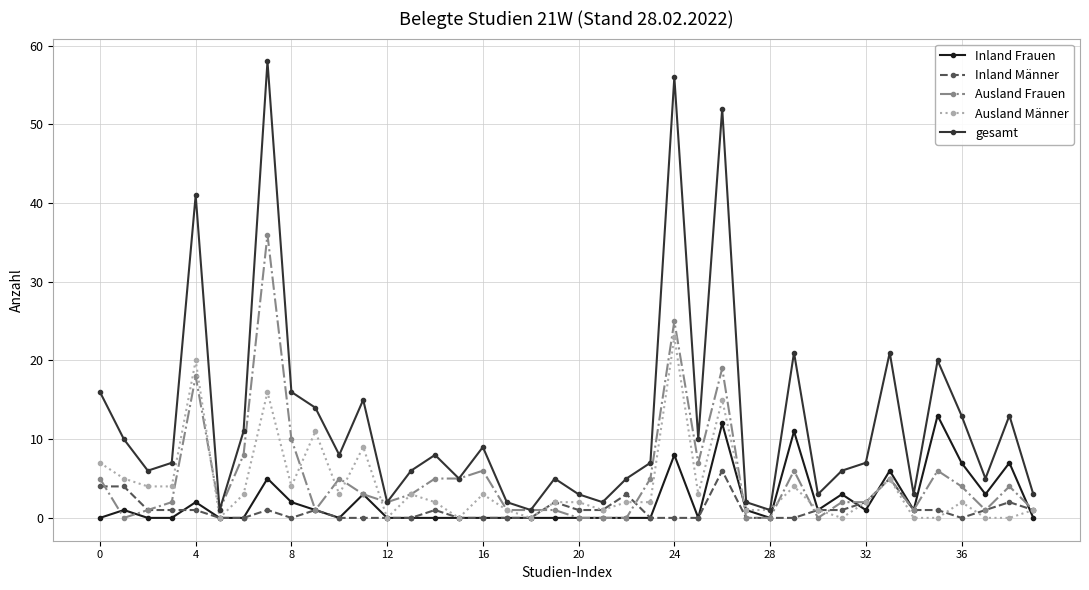

Which series has the largest total across all categories?

gesamt